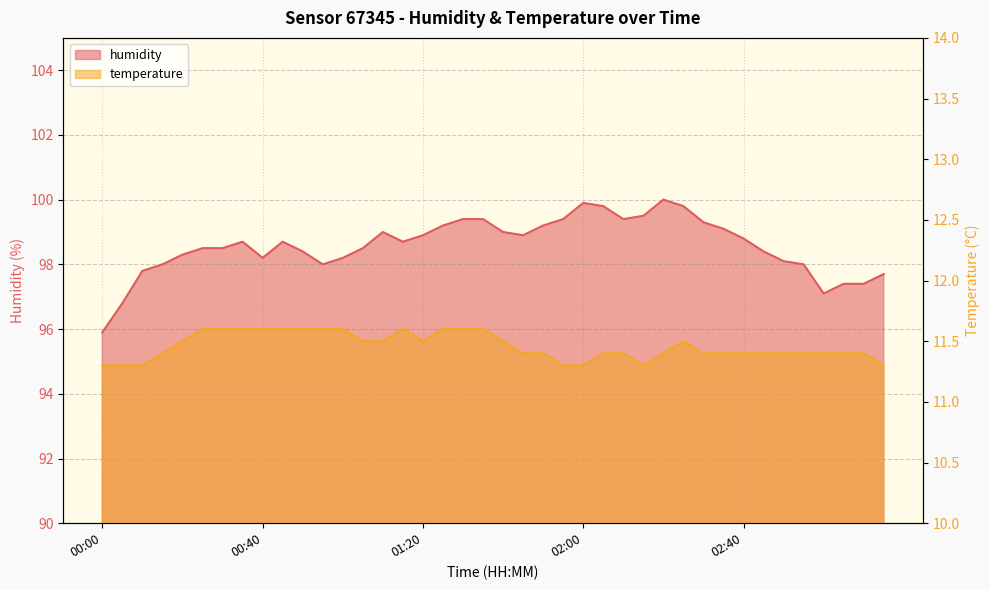

Does the chart have visible grid lines?

Yes